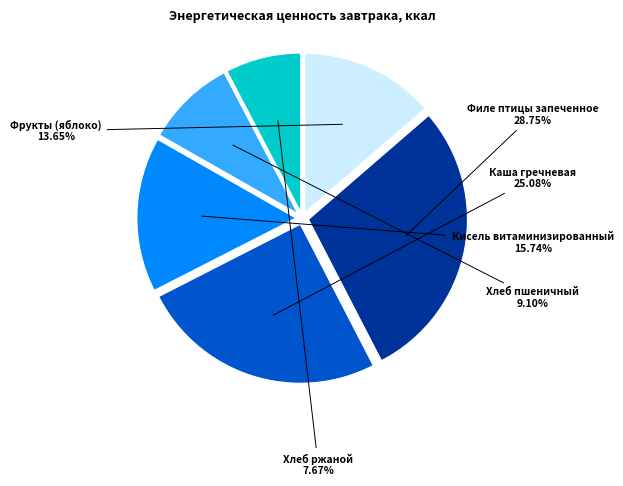

Which has a higher value, Хлеб ржаной or Хлеб пшеничный?

Хлеб пшеничный